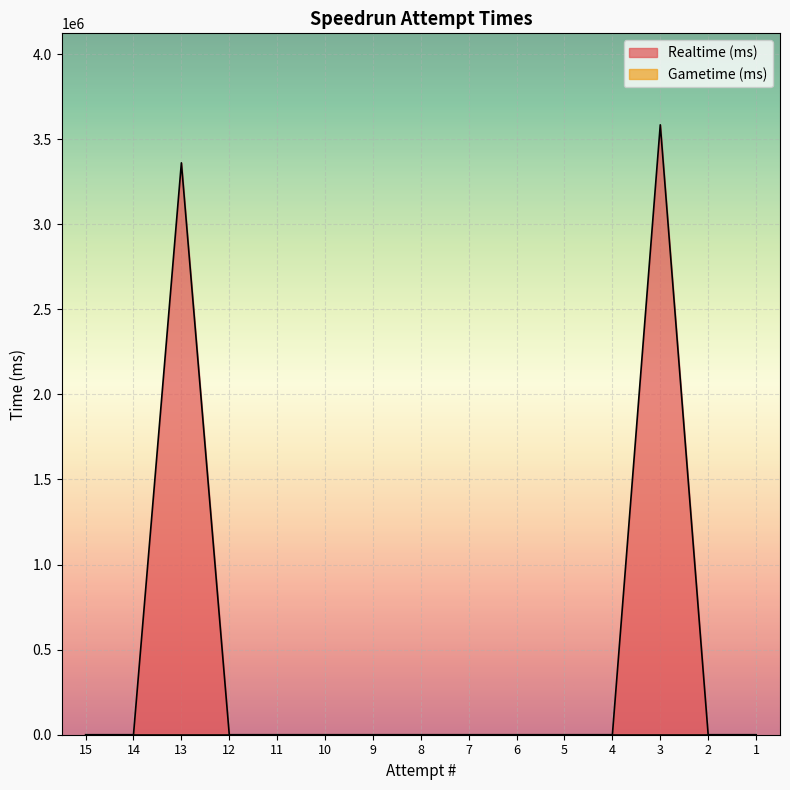

Rank the categories by value from lowest to highest.

15, 14, 12, 11, 10, 9, 8, 7, 6, 5, 4, 2, 1, 13, 3